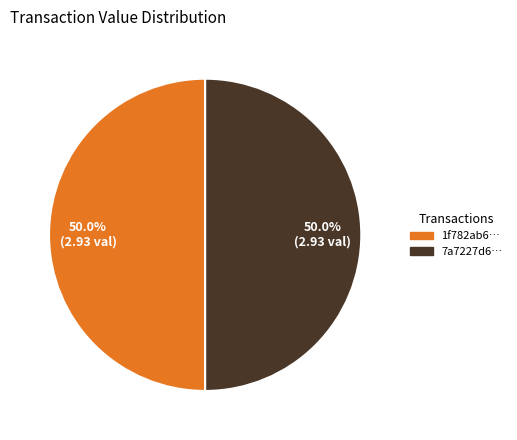

Do 1f782ab6… and 7a7227d6… together represent more than half of the pie?

Yes